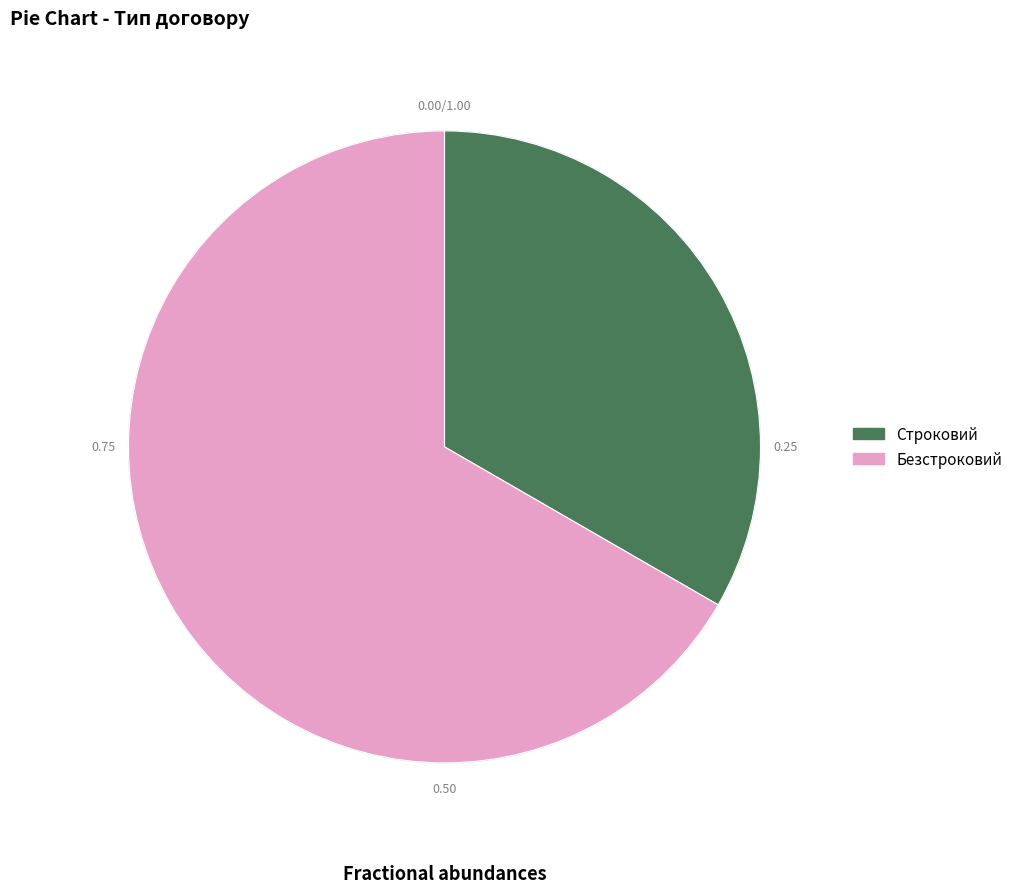

Approximately how many times larger is the value at Строковий compared to Безстроковий?

0.5